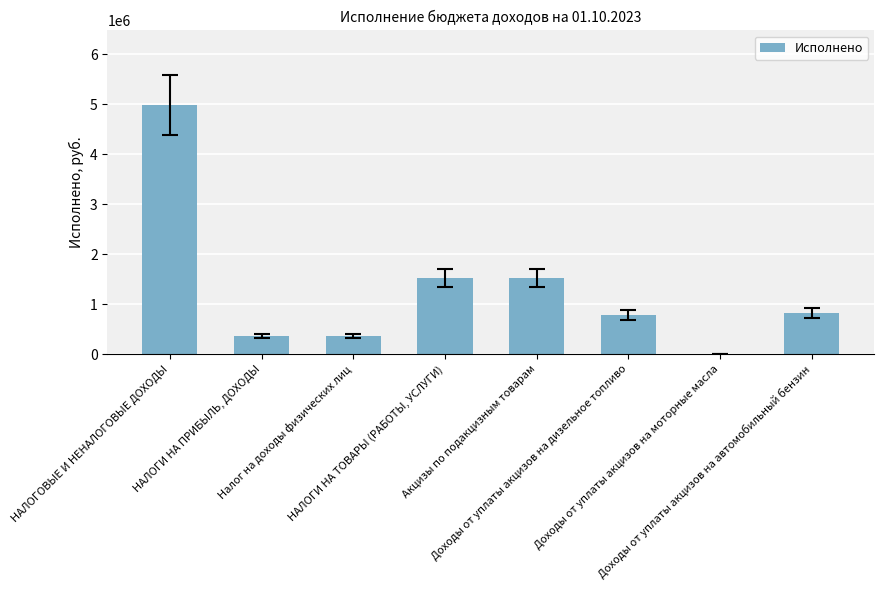

What is the greatest value displayed?

4978594.6